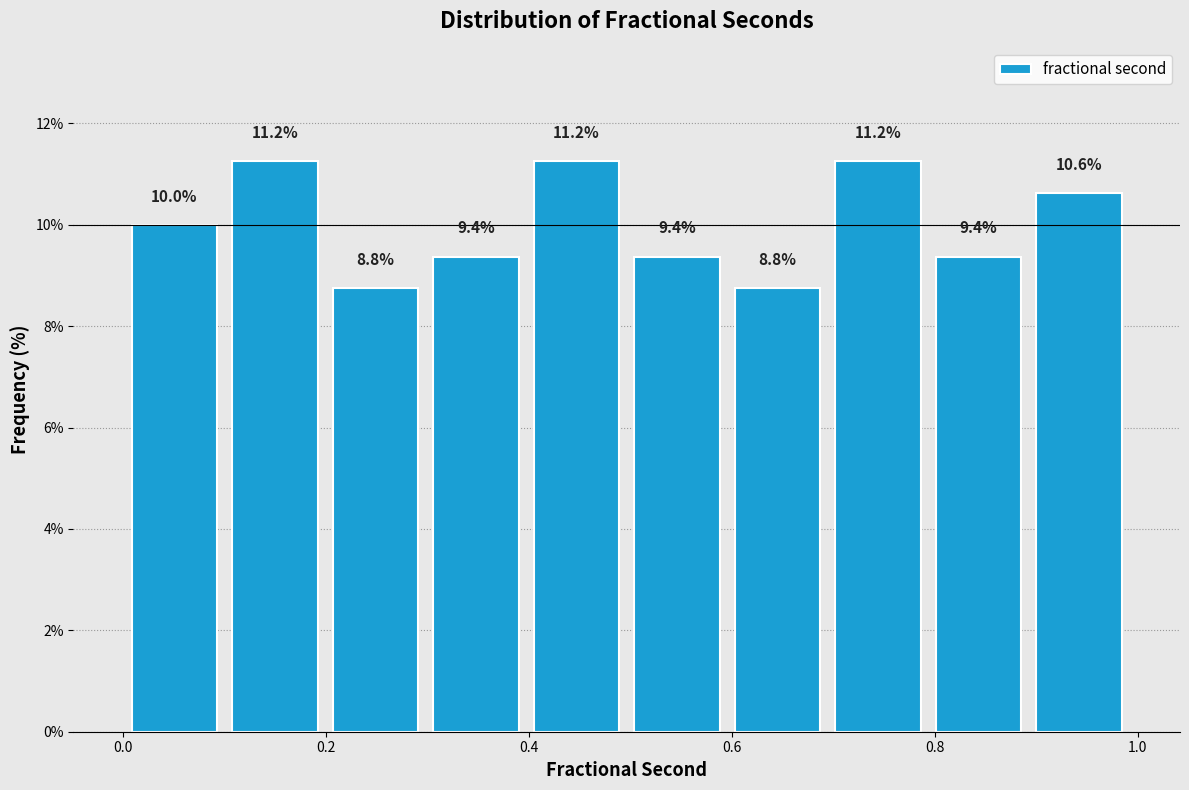

Reading left to right, list every bar in this chart as the range it spans on the x-axis followed by its height. The bar edges are not printed on the chart, so give them approximately, as read against the axis.

0.0 to 0.1: 10.0
0.1 to 0.2: 11.2
0.2 to 0.3: 8.8
0.3 to 0.4: 9.4
0.4 to 0.5: 11.2
0.5 to 0.6: 9.4
0.6 to 0.7: 8.8
0.7 to 0.8: 11.2
0.8 to 0.9: 9.4
0.9 to 1.0: 10.6